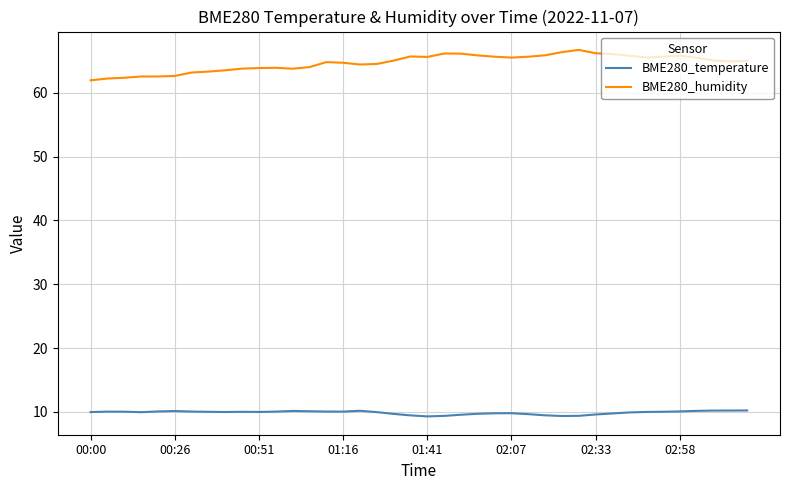

Rank the series by their maximum value, from lowest to highest.

BME280_temperature, BME280_humidity